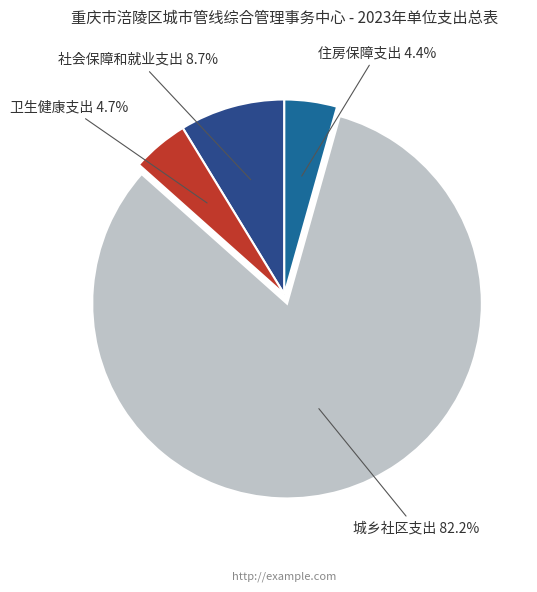

To the nearest percent, what percentage of the pie is 城乡社区支出?

82%